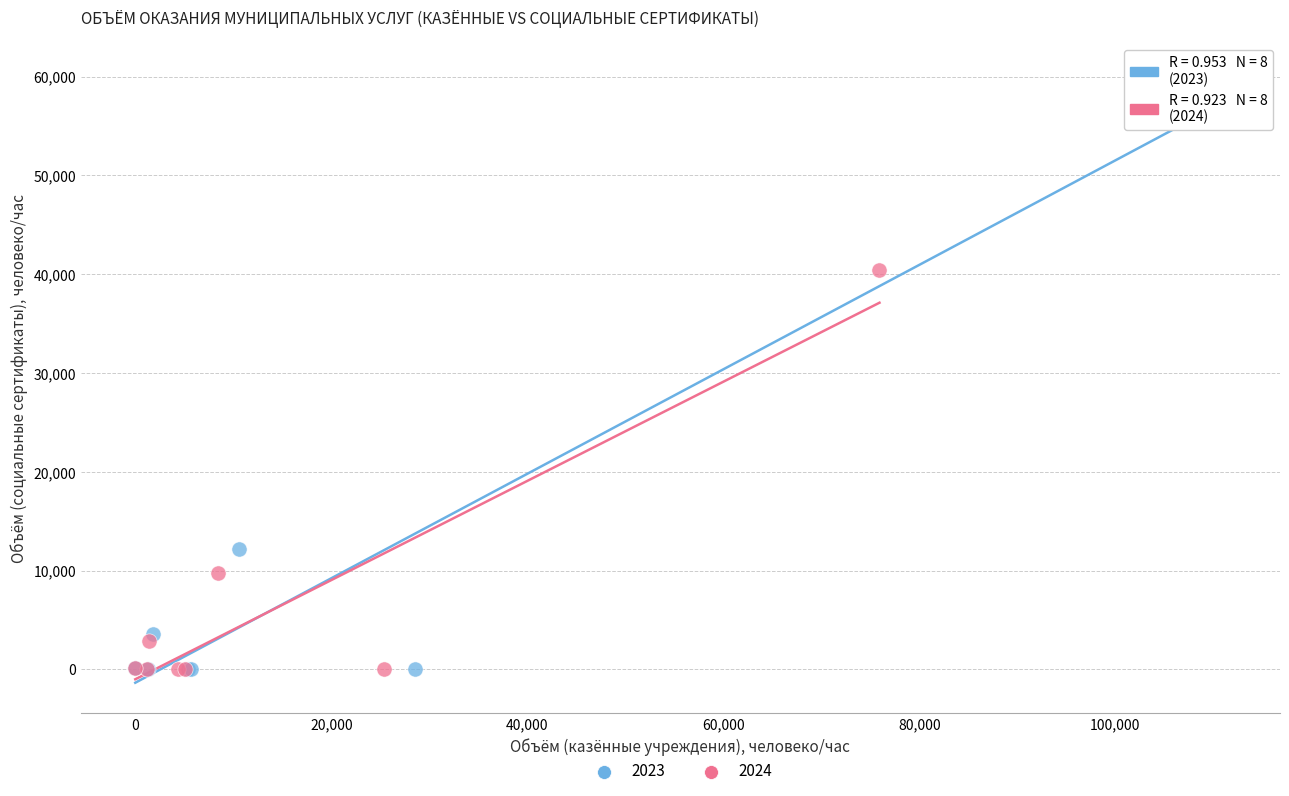

Which series contains the highest Y value?

2023